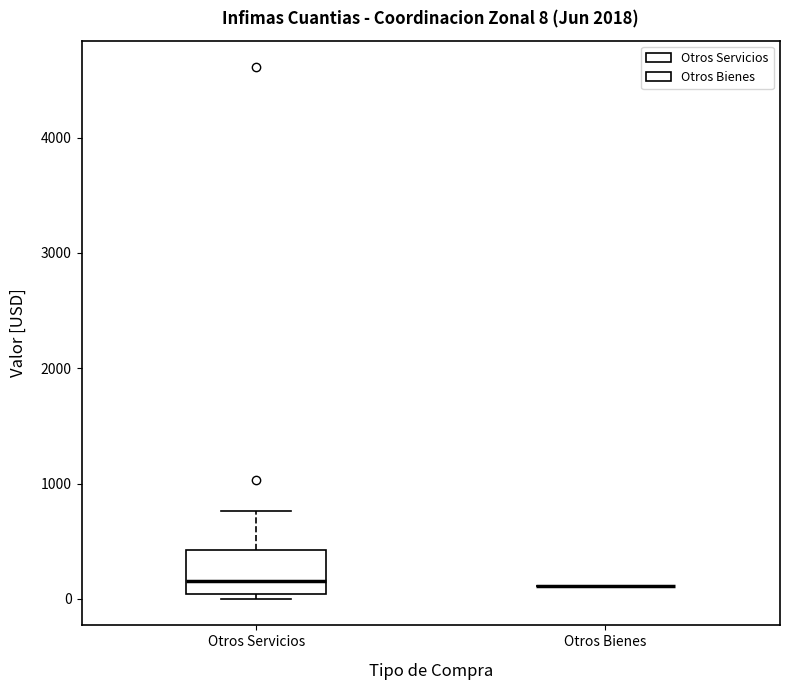

Comparing the boxes themselves (not the whiskers), which one is the tallest?

Otros Servicios